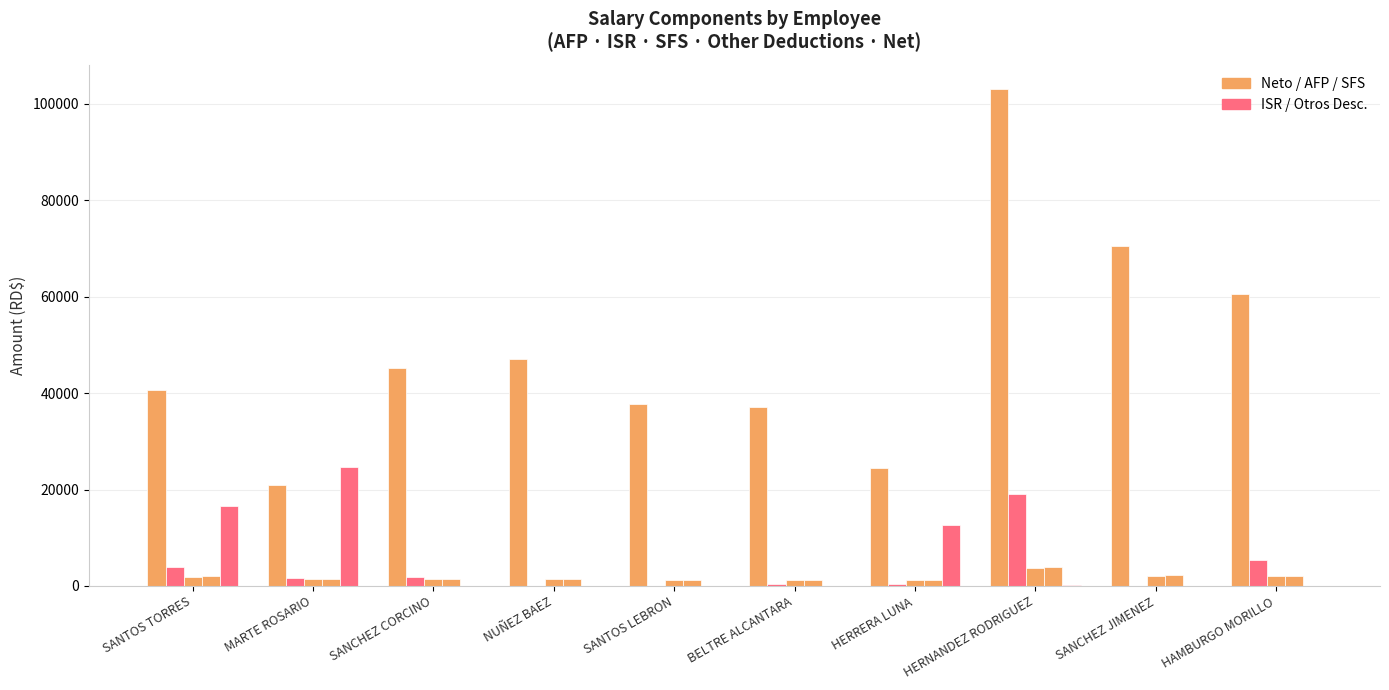

Are the bars grouped side by side (vs. stacked)?

Yes